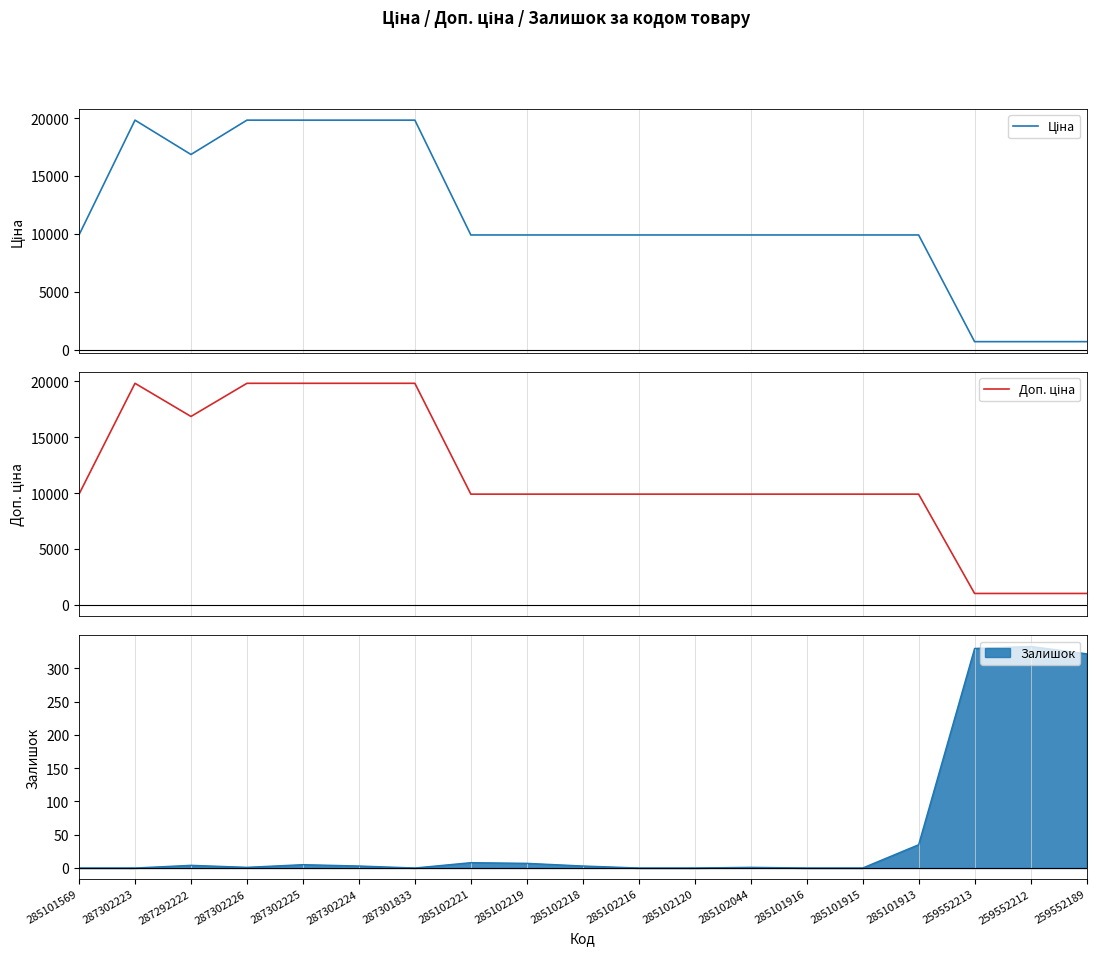

True or false: Ціна and Доп. ціна cross at least once.

False